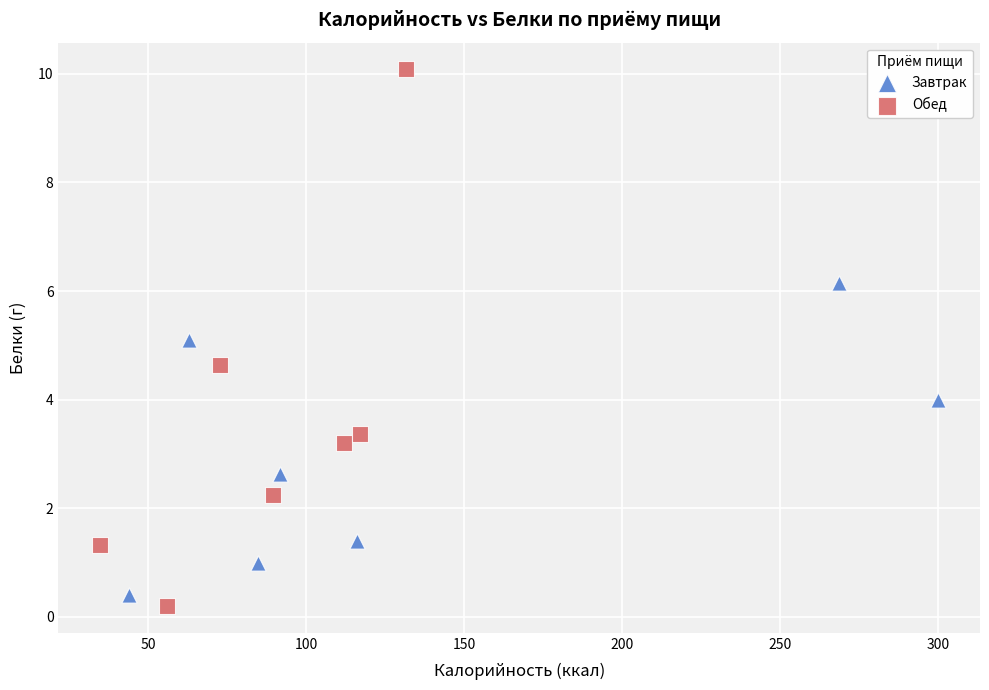

Which series contains the highest Y value?

Обед